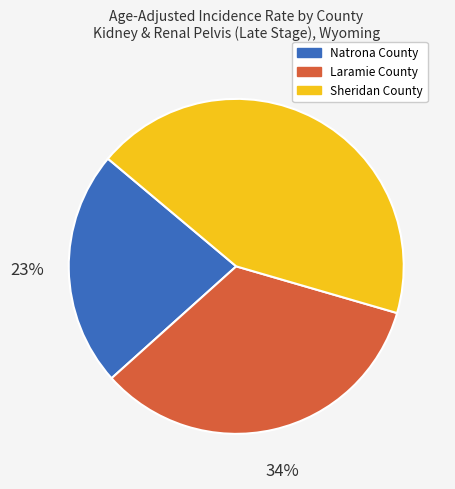

To the nearest percent, what portion does Laramie County represent?

34%